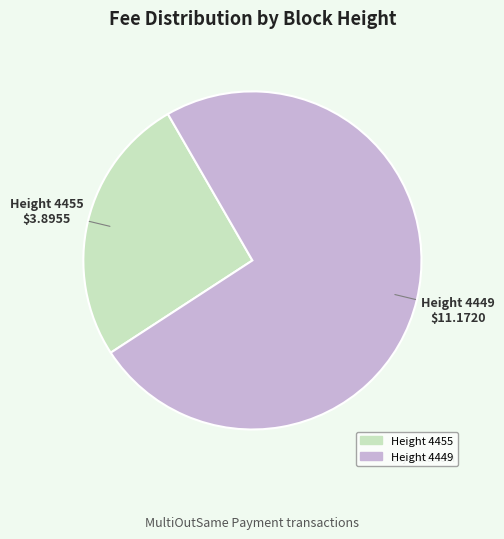

Is there any slice that represents more than half of the pie?

Yes